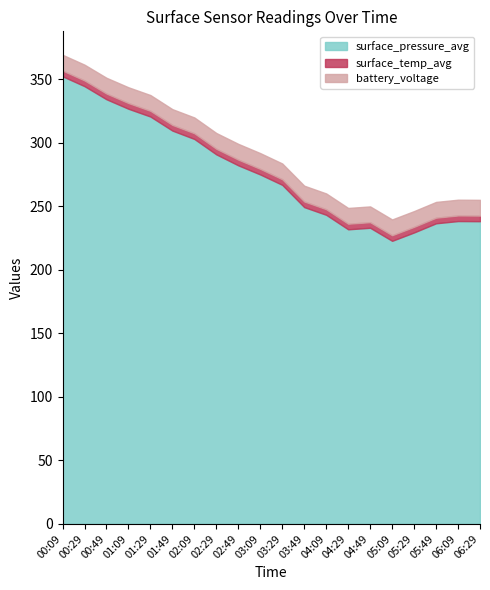

What is the difference between the surface_temp_avg values at 05:29 and 00:29?

0.1